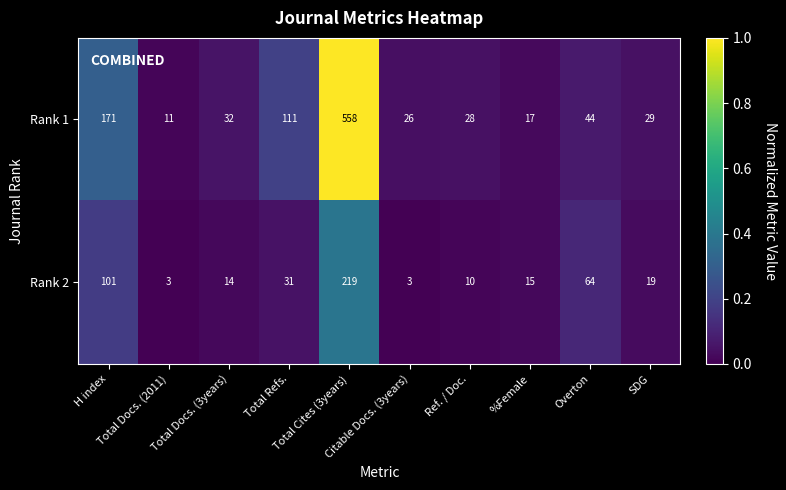

What is the sum of all Rank 2 values?

479